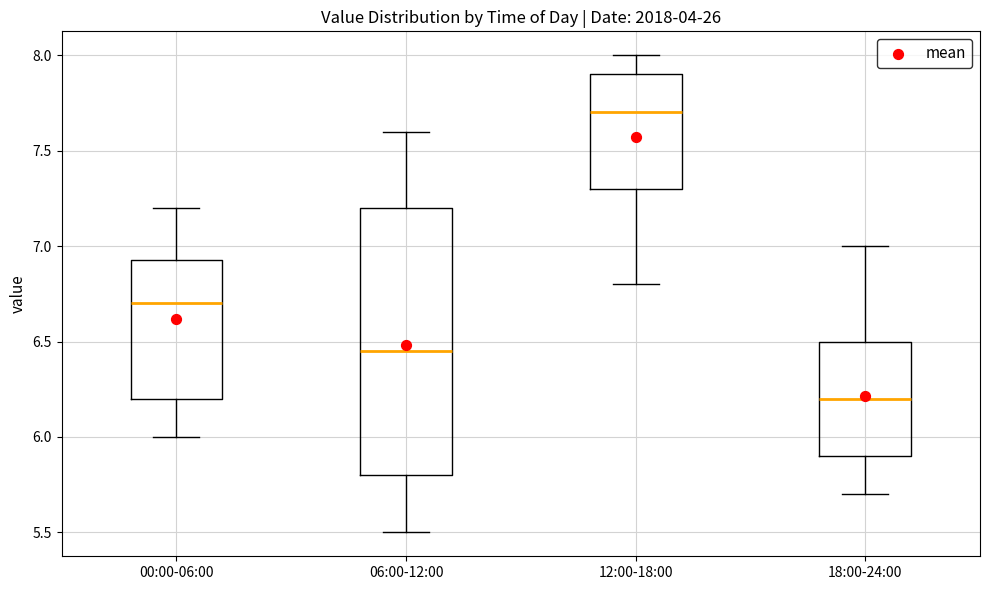

Reading left to right, transcribe this box plot: for each box, give where its median line is, the range the box spans, and where its two whiskers end, as read against the y-axis. The values are not printed on the chart, so give them approximately, as read against the axis.

00:00-06:00: median 6.70, box 6.20 to 6.95, whiskers 6.00 to 7.20
06:00-12:00: median 6.45, box 5.80 to 7.20, whiskers 5.50 to 7.60
12:00-18:00: median 7.70, box 7.30 to 7.90, whiskers 6.80 to 8.00
18:00-24:00: median 6.20, box 5.90 to 6.50, whiskers 5.70 to 7.00